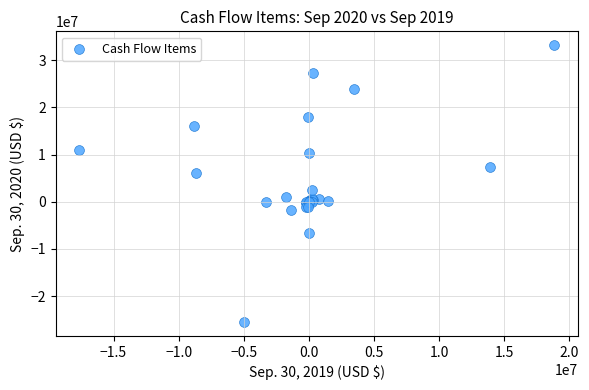

What Y value in the scatter plot is closest to 3840102?

2500000